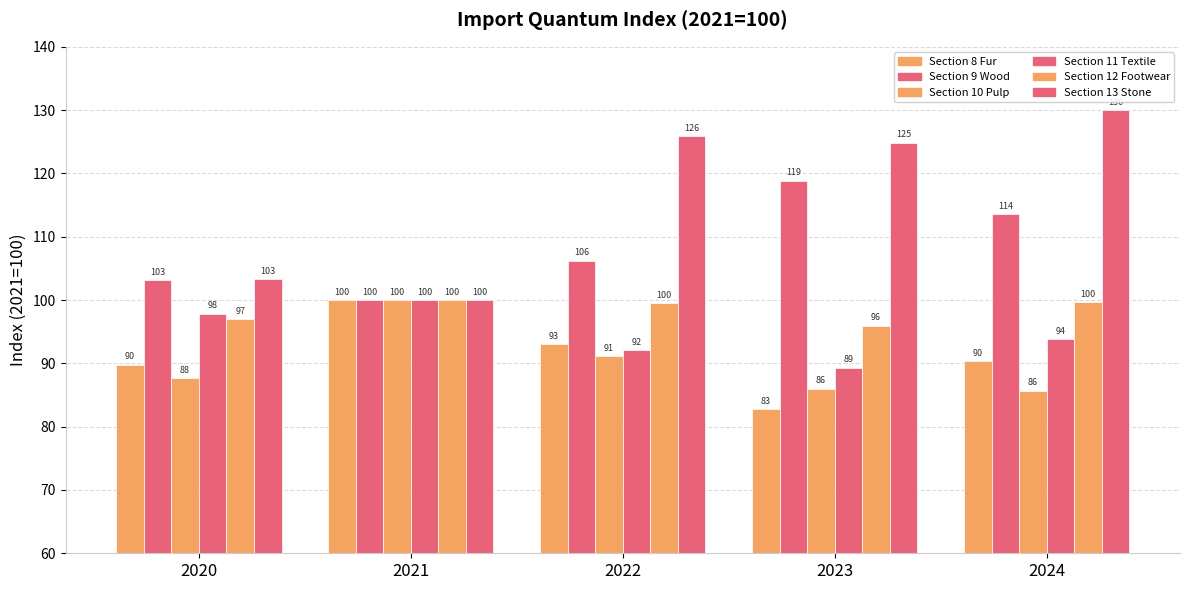

Which category has the highest value across all series?

2024